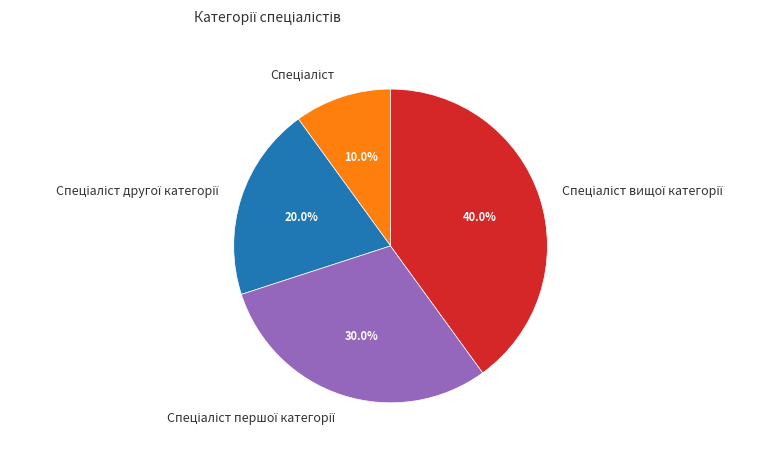

Does any single category account for the majority?

No